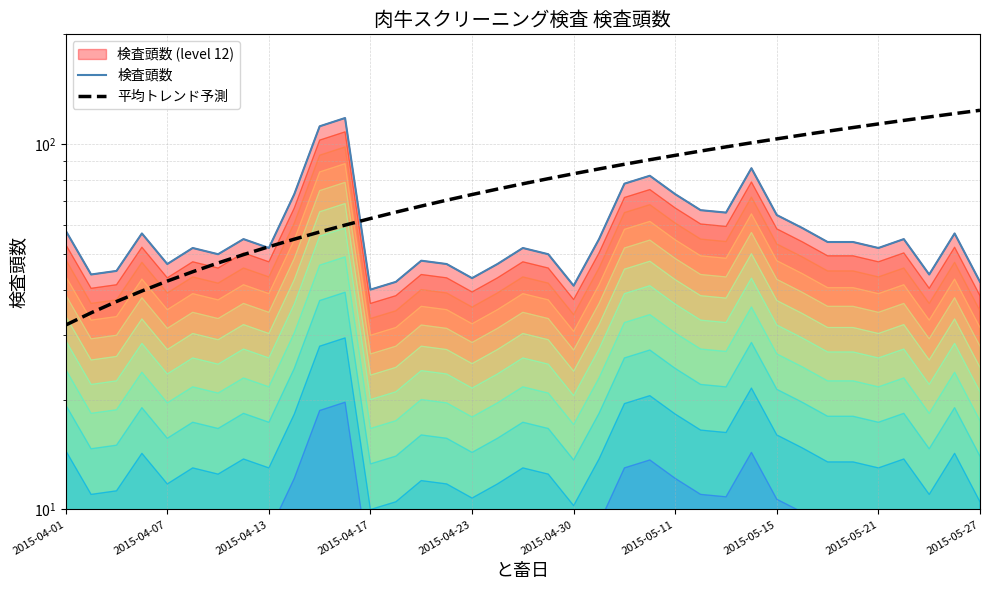

Reading left to right, extract all data points from this chart.

検査頭数: 58.0	44.0	45.0	57.0	47.0	52.0	50.0	55.0	52.0	73.0	112.0	118.0	40.0	42.0	48.0	47.0	43.0	47.0	52.0	50.0	41.0	55.0	78.0	82.0	73.0	66.0	65.0	86.0	64.0	59.0	54.0	54.0	52.0	55.0	44.0	57.0	42.0
平均トレンド予測: 32.0	34.6	37.1	39.7	42.2	44.8	47.3	49.9	52.4	55.0	57.5	60.1	62.6	65.2	67.7	70.3	72.8	75.4	78.0	80.5	83.1	85.6	88.2	90.7	93.3	95.8	98.4	100.9	103.5	106.0	108.6	111.1	113.7	116.2	118.8	121.3	123.9